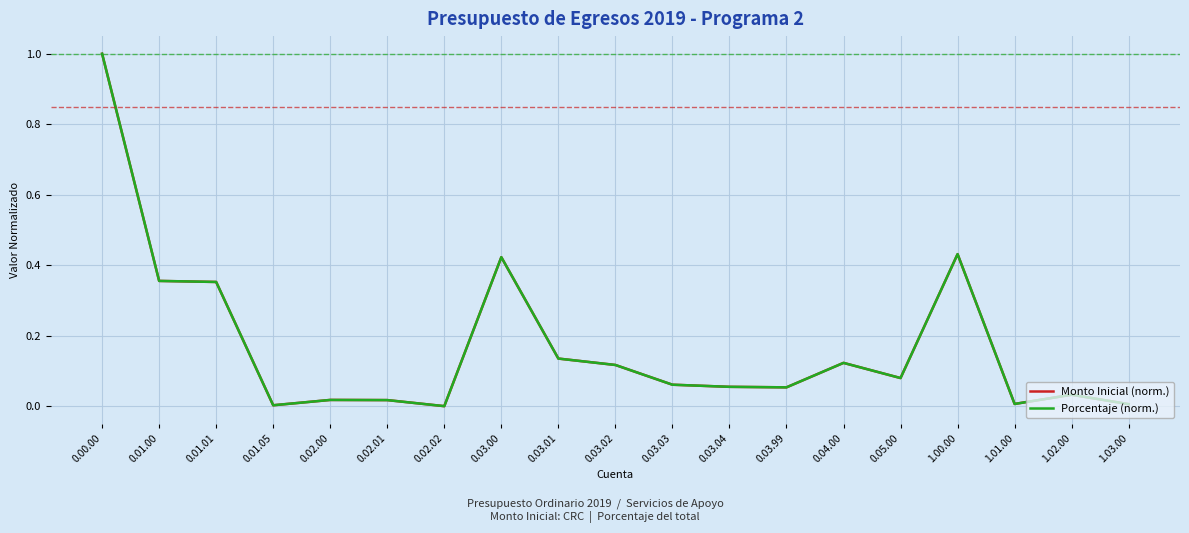

True or false: Monto Inicial (norm.) and Porcentaje (norm.) cross at least once.

False